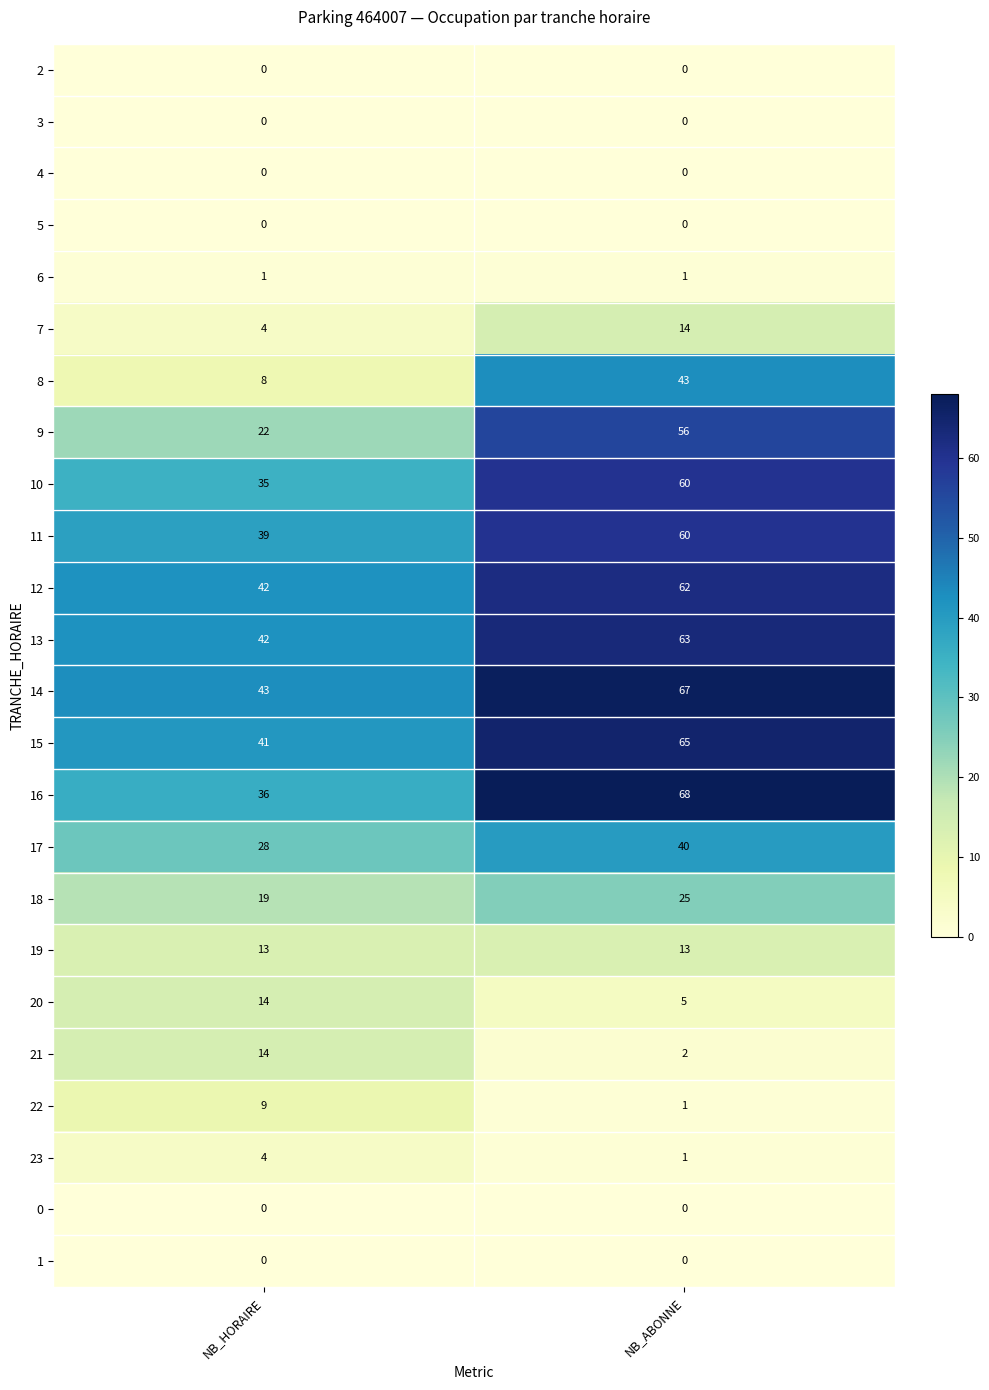

What is the total value across all series at NB_HORAIRE?

414